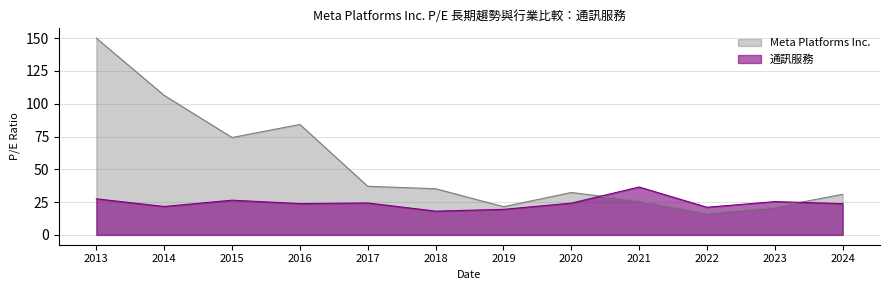

Which series has the widest spread of values?

Meta Platforms Inc.